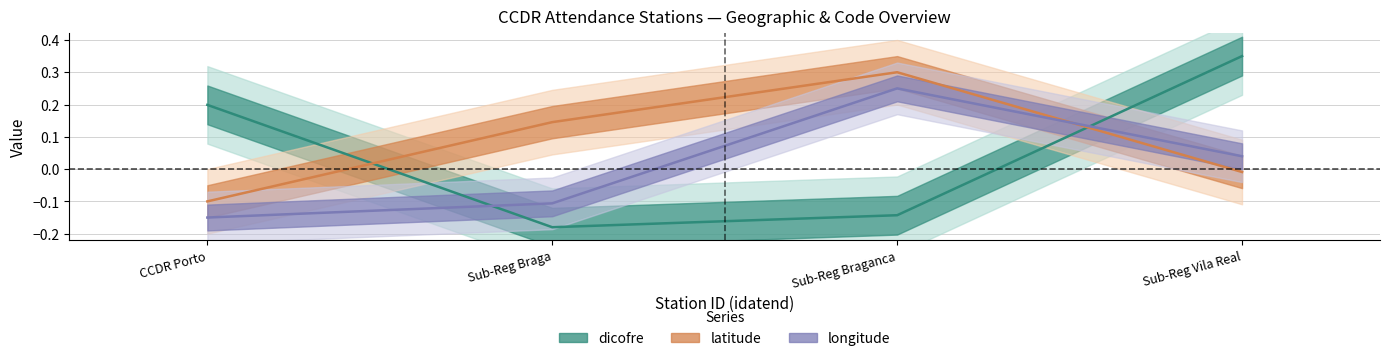

Is this an area chart (filled region under the line)?

No